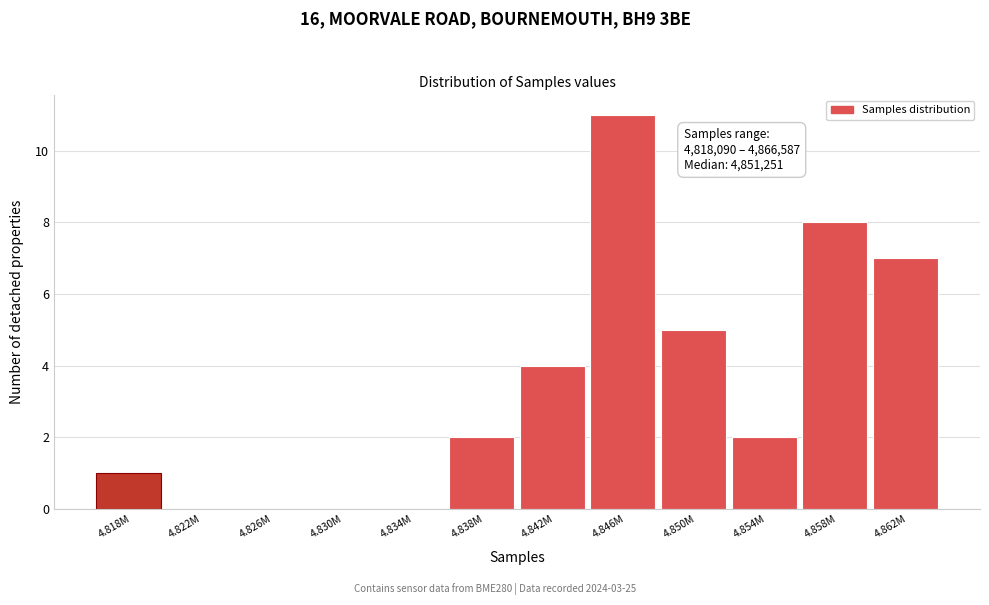

Reading left to right, list all the values displayed in this chart.

4.818M=1	4.822M=0	4.826M=0	4.830M=0	4.834M=0	4.838M=2	4.842M=4	4.846M=11	4.850M=5	4.854M=2	4.858M=8	4.862M=7